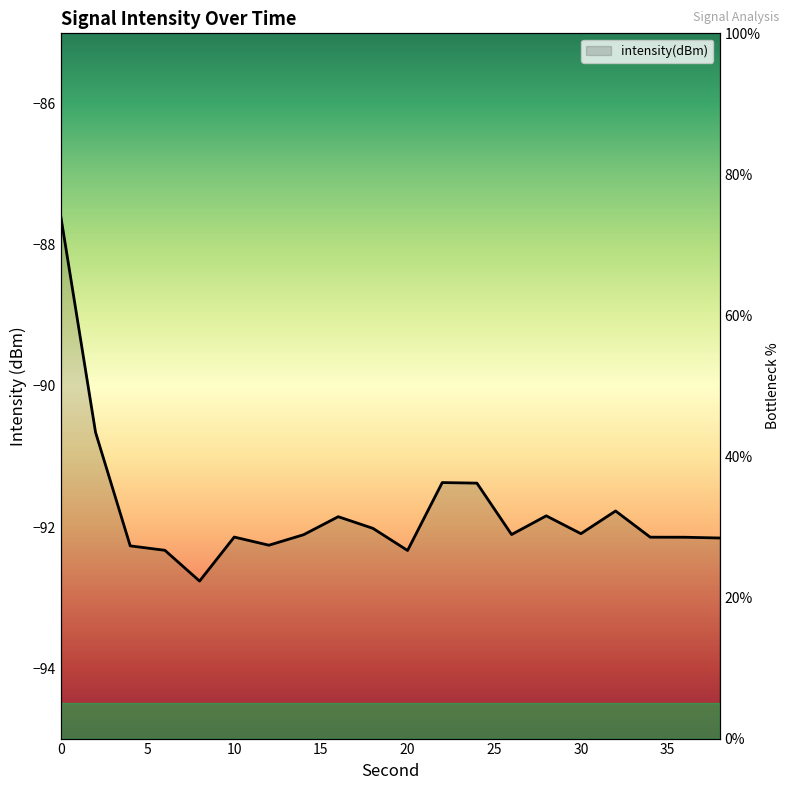

List the labels in order of value, smallest first.

8, 20, 6, 4, 12, 38, 36, 34, 10, 14, 26, 30, 18, 16, 28, 32, 24, 22, 2, 0